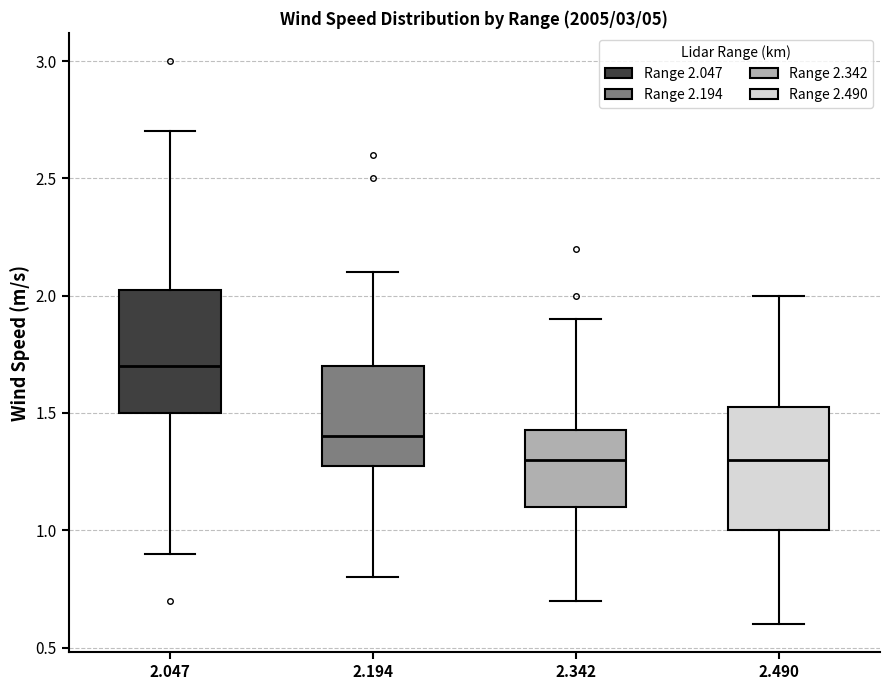

Reading left to right, read every box against the y-axis: the position of its median line, the range the box covers, and the ends of its whiskers. The values are not printed on the chart, so give them approximately, as read against the axis.

2.047: median 1.70, box 1.50 to 2.05, whiskers 0.90 to 2.70
2.194: median 1.40, box 1.30 to 1.70, whiskers 0.80 to 2.10
2.342: median 1.30, box 1.10 to 1.45, whiskers 0.70 to 1.90
2.490: median 1.30, box 1.00 to 1.55, whiskers 0.60 to 2.00